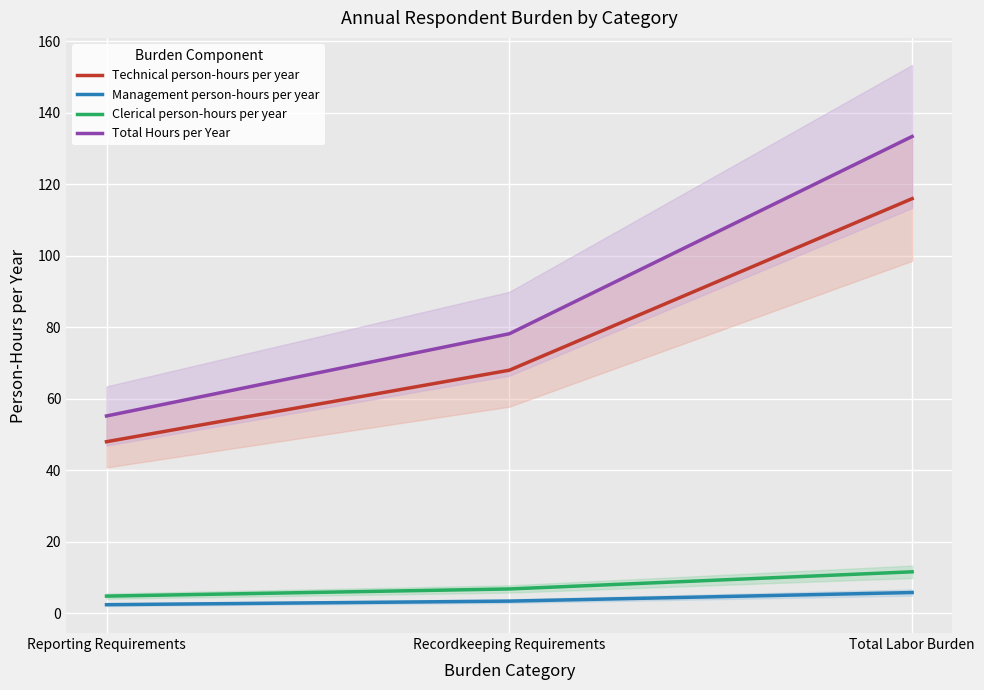

At which category does the chart reach its peak across all series?

Total Labor Burden